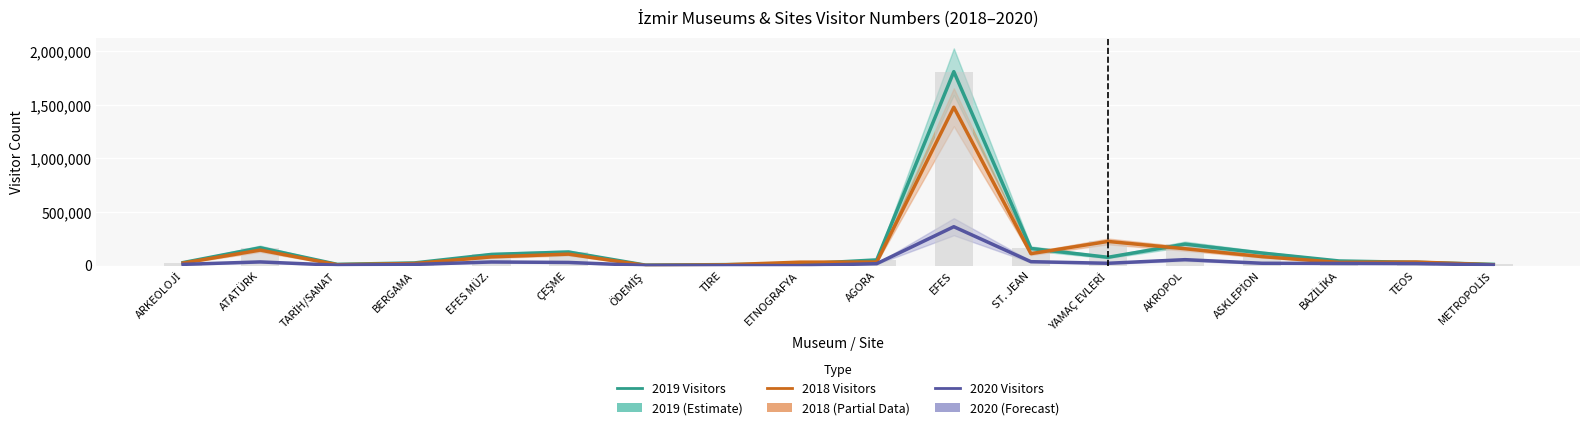

What is the label of the 14th bar from the right?

EFES MÜZ.